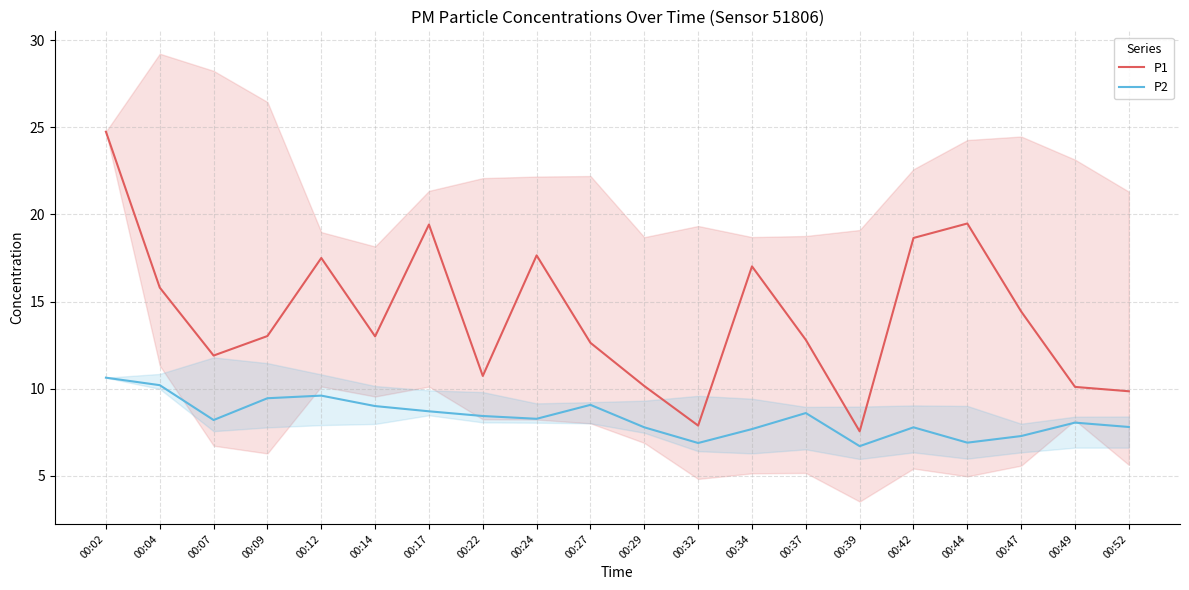

True or false: P1 and P2 intersect in this chart.

False